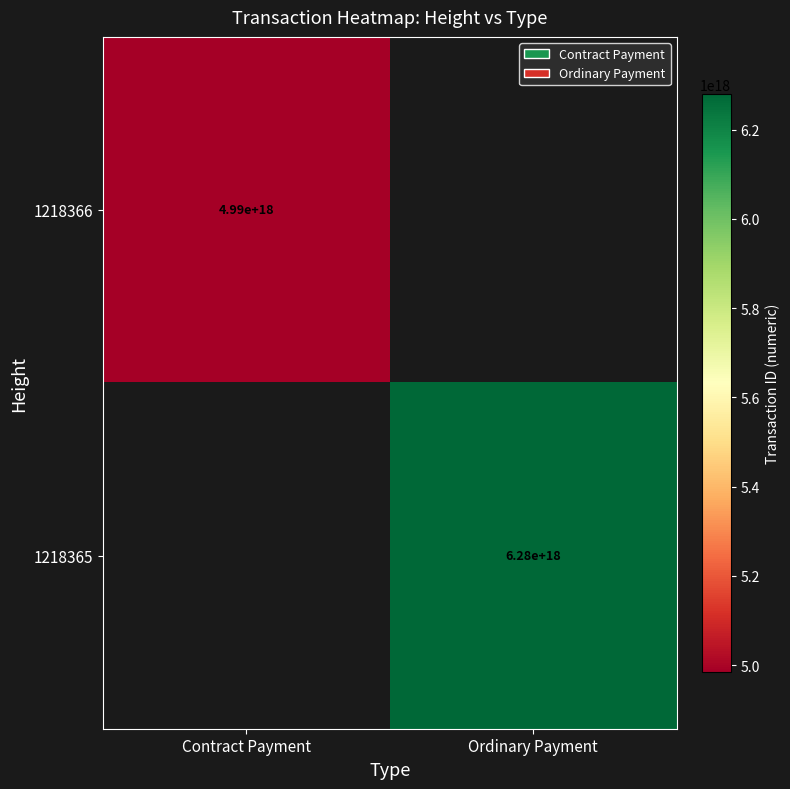

Count the number of data series in this chart.

2